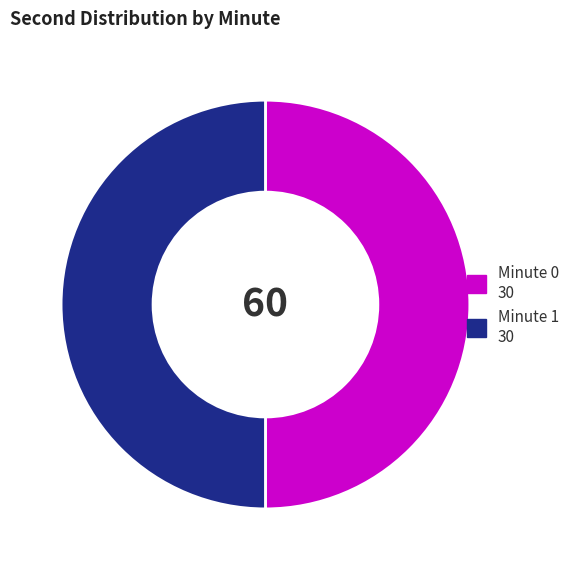

How many segments does this pie chart have?

2